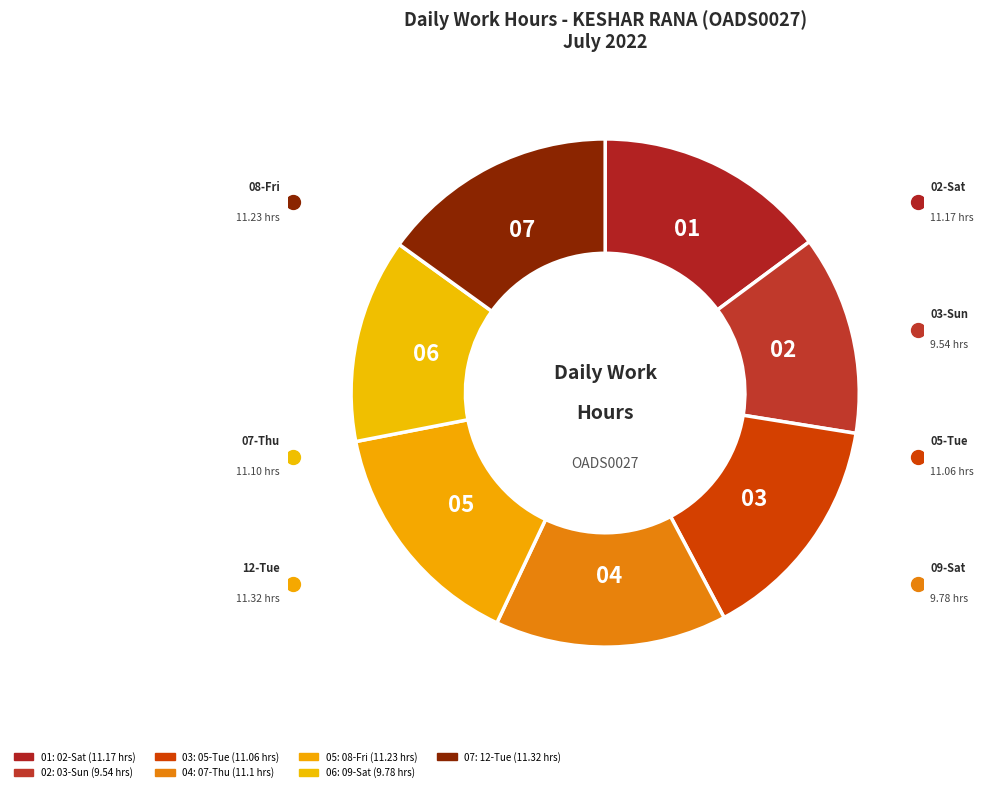

How many slices are in this pie chart?

7